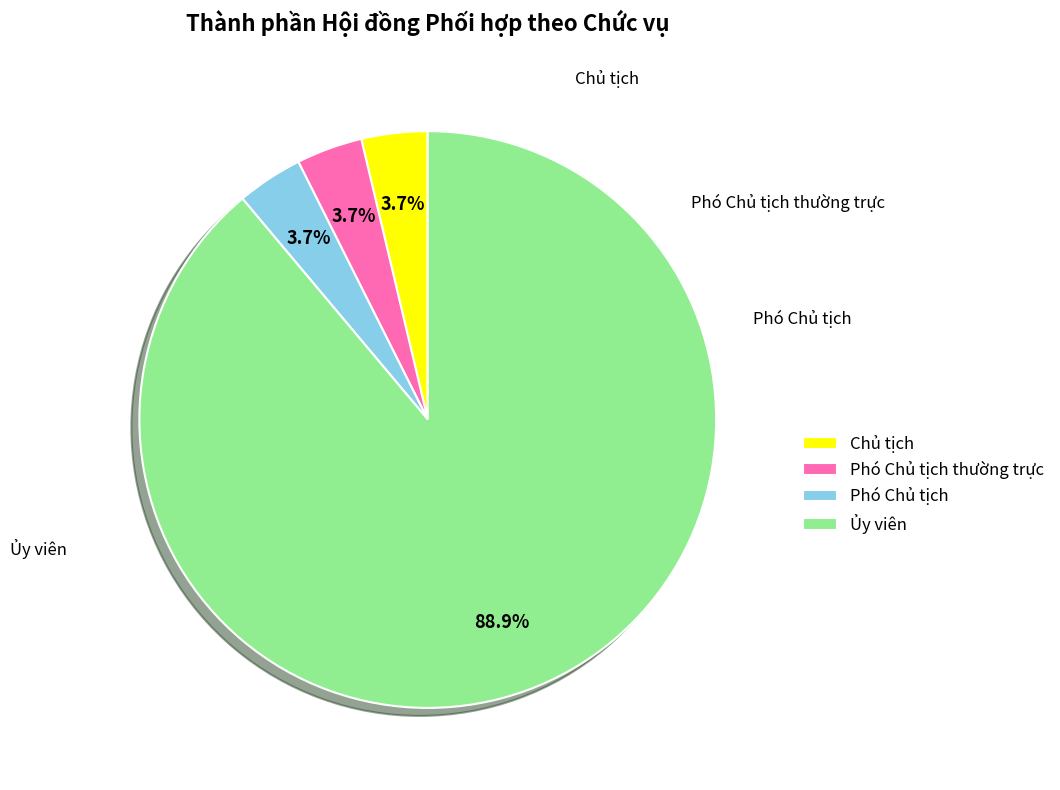

Combined, do Phó Chủ tịch and Phó Chủ tịch thường trực account for over 50%?

No